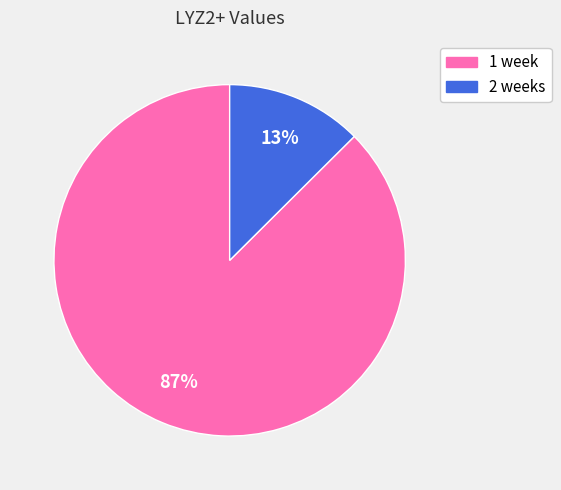

Rank the categories by value from highest to lowest.

1 week, 2 weeks